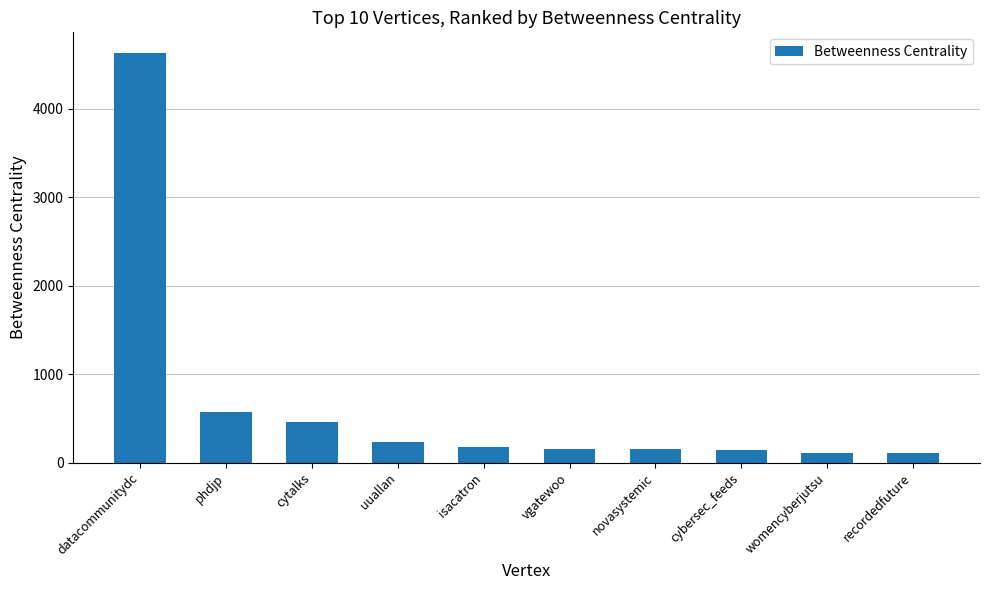

What is the sum of all values?

6728.3